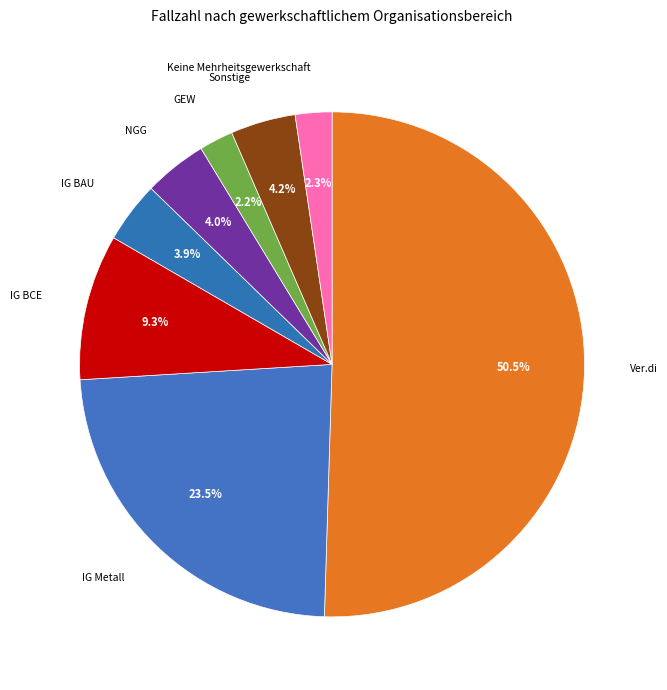

How many slices are in this pie chart?

8